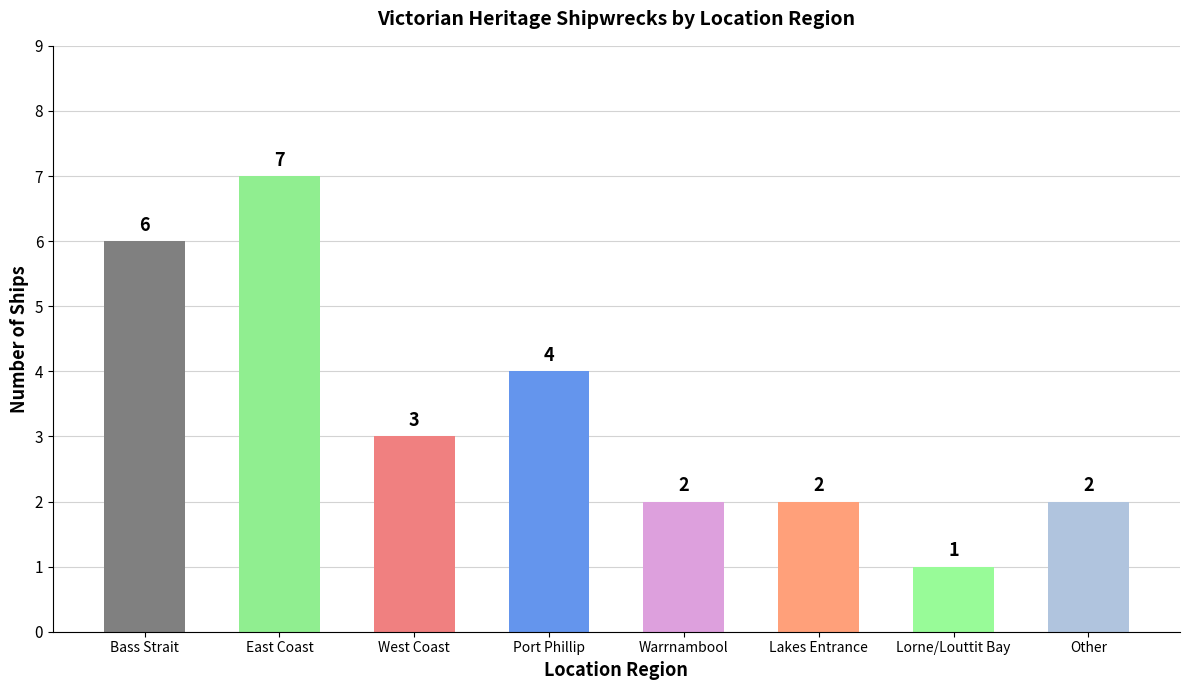

What is the smallest value displayed?

1